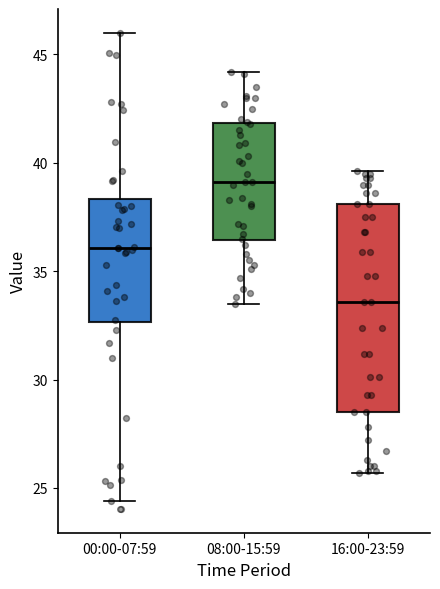

Which box is the tallest, from its lower edge to its upper edge?

16:00-23:59